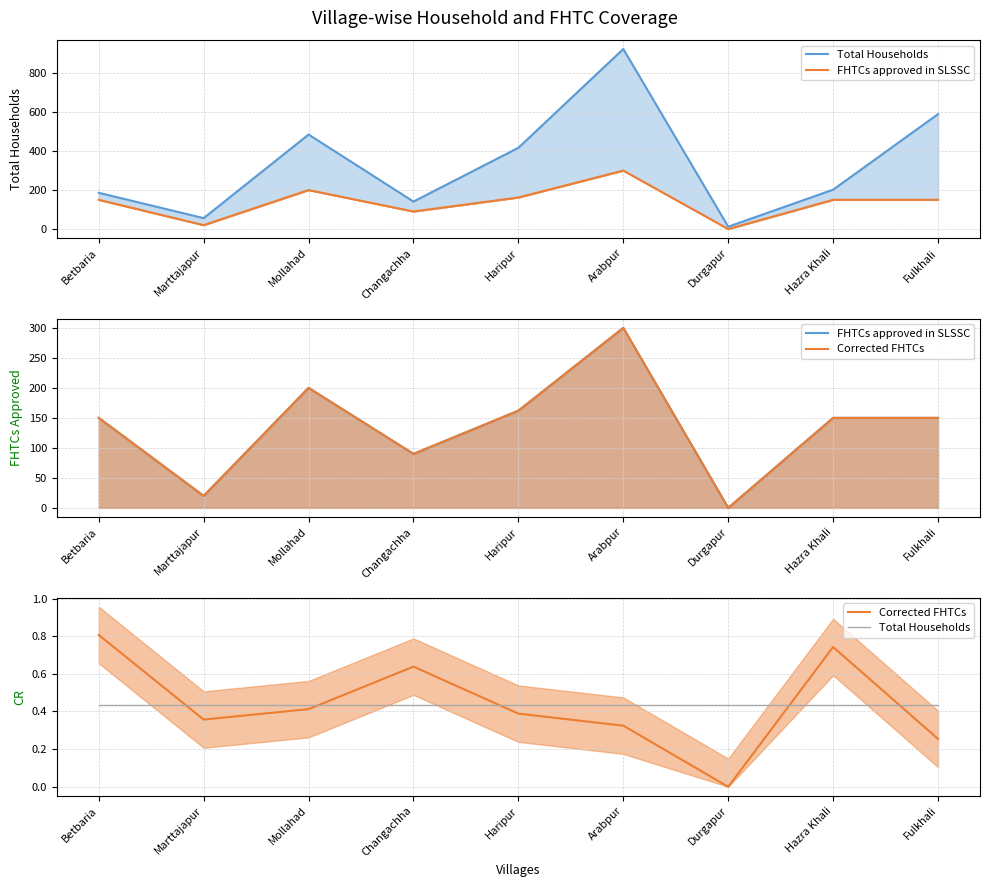

What is the average value of the Total Households series?

0.4